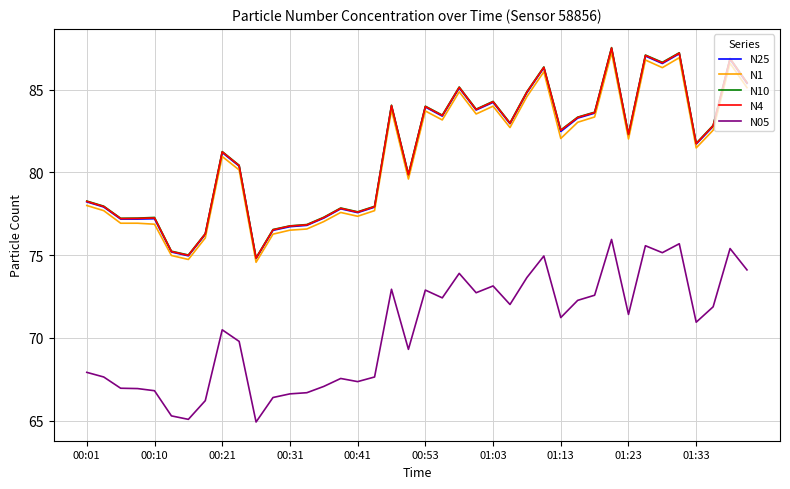

True or false: N10 and N4 intersect in this chart.

False